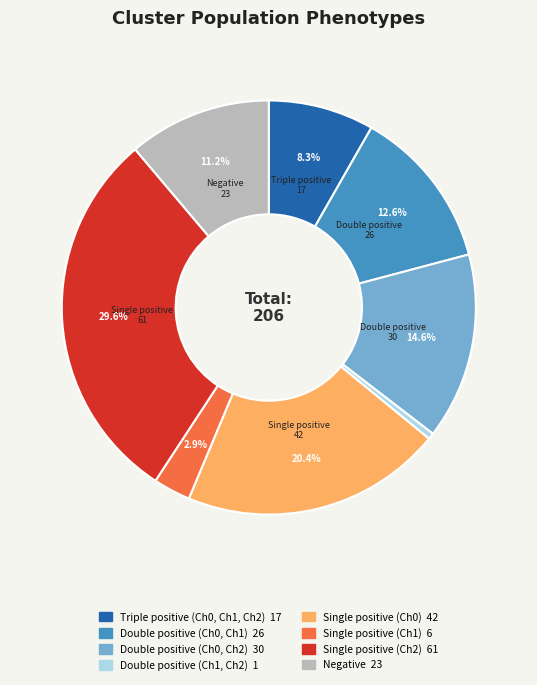

Count the number of slices in the pie.

8